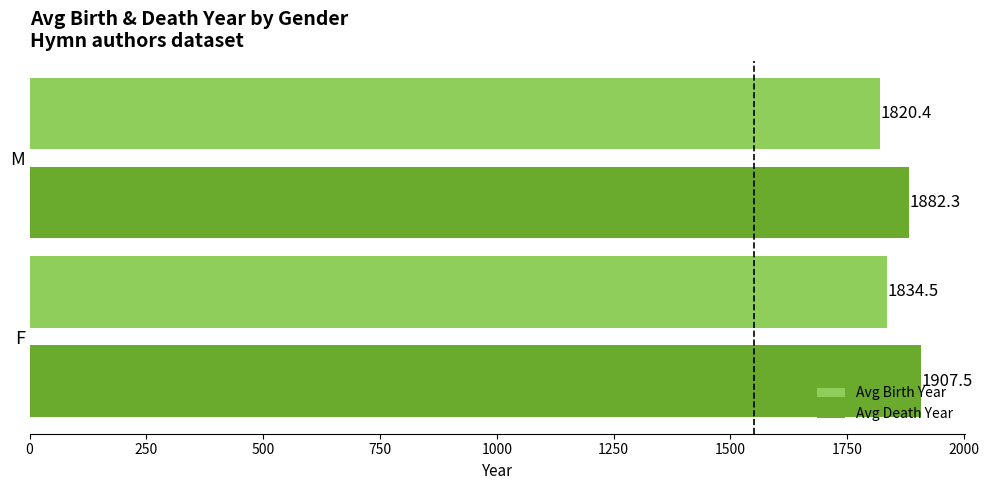

At F, list the series in order from largest to smallest.

Avg Death Year, Avg Birth Year